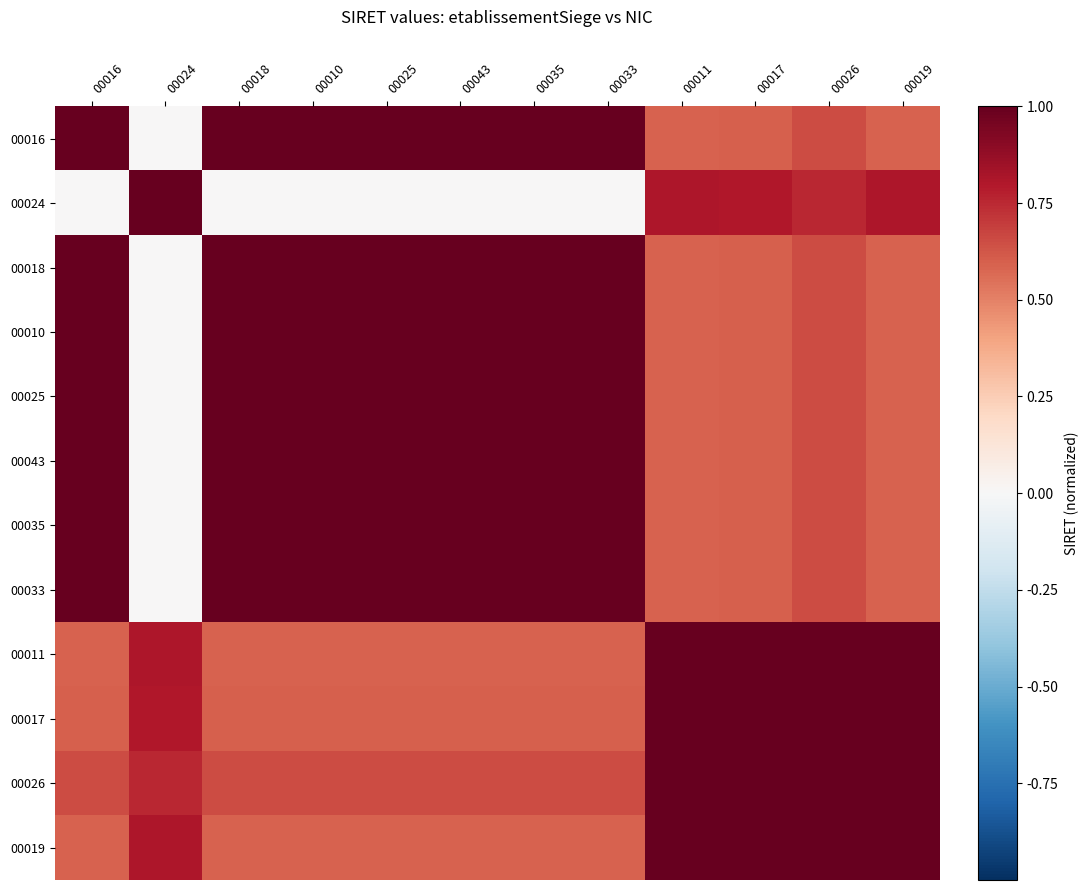

List the series in order of their peak value, lowest first.

00011, 00019, 00016, 00024, 00018, 00010, 00025, 00043, 00035, 00033, 00017, 00026